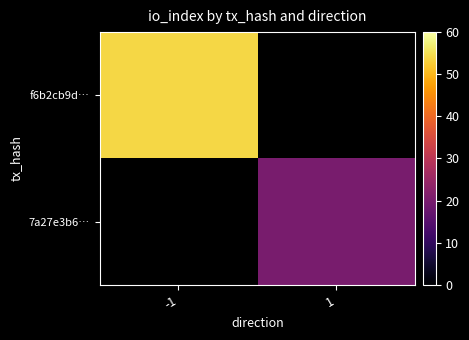

Rank the series at 1 from highest to lowest value.

f6b2cb9d…, 7a27e3b6…